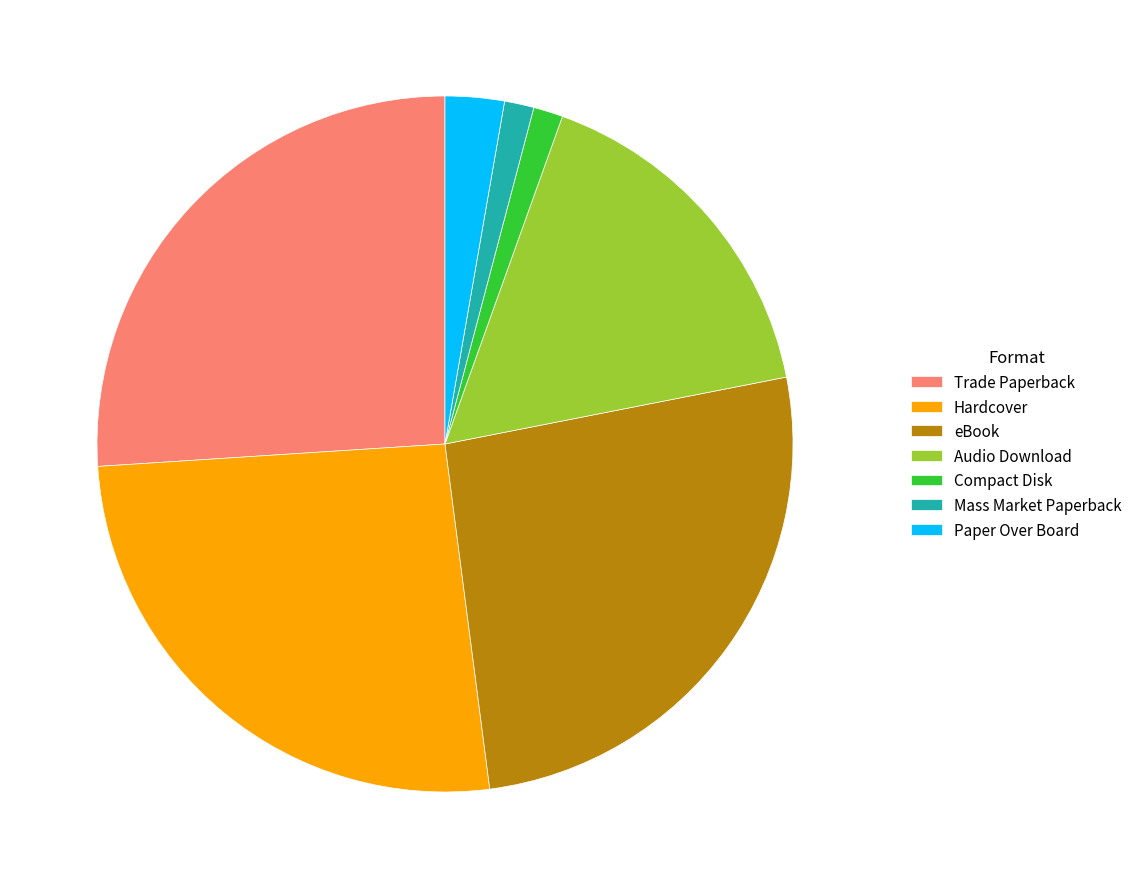

The Paper Over Board slice represents 3% of the pie. True or false?

True